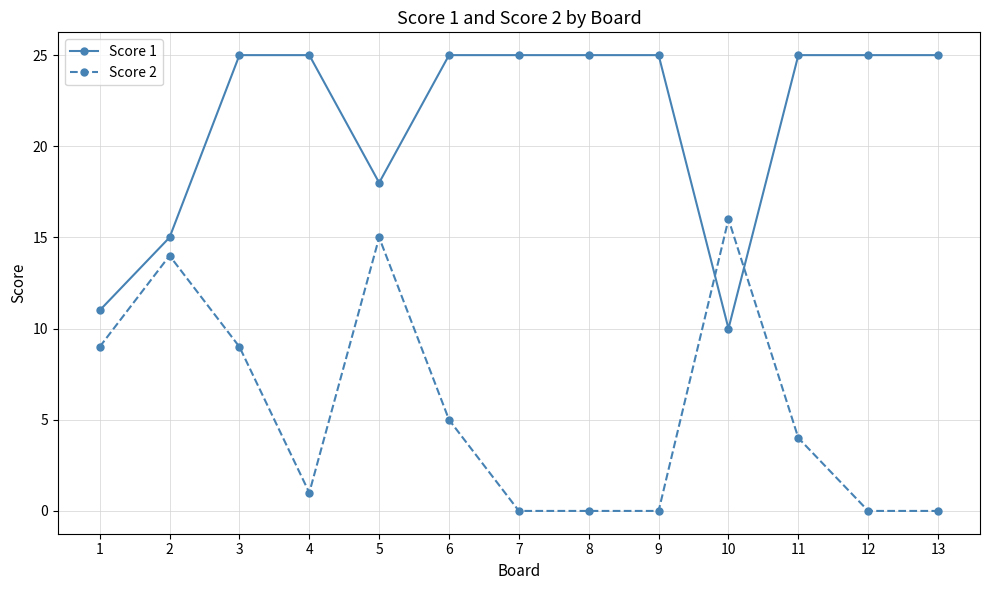

Rank the series by their maximum value, from lowest to highest.

Score 2, Score 1